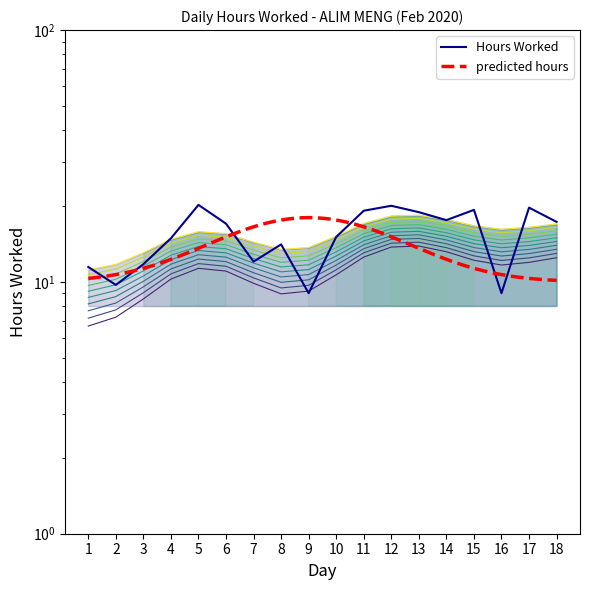

At which label is the value closest to 14?

8